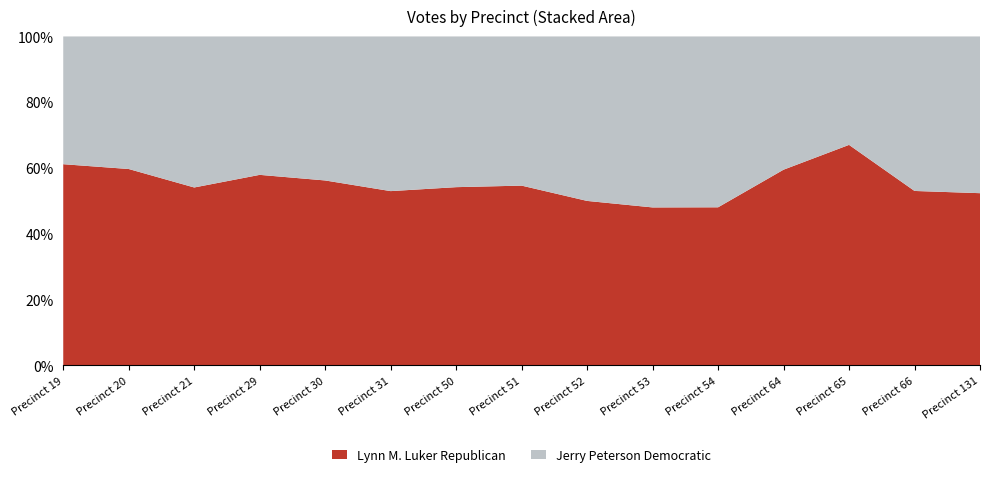

Reading left to right, transcribe all the data shown in this chart.

Lynn M. Luker Republican: Precinct 19=411	Precinct 20=317	Precinct 21=278	Precinct 29=351	Precinct 30=452	Precinct 31=498	Precinct 50=609	Precinct 51=482	Precinct 52=326	Precinct 53=388	Precinct 54=297	Precinct 64=727	Precinct 65=547	Precinct 66=359	Precinct 131=768
Jerry Peterson Democratic: Precinct 19=261	Precinct 20=214	Precinct 21=236	Precinct 29=255	Precinct 30=352	Precinct 31=442	Precinct 50=515	Precinct 51=400	Precinct 52=326	Precinct 53=420	Precinct 54=321	Precinct 64=495	Precinct 65=269	Precinct 66=318	Precinct 131=699